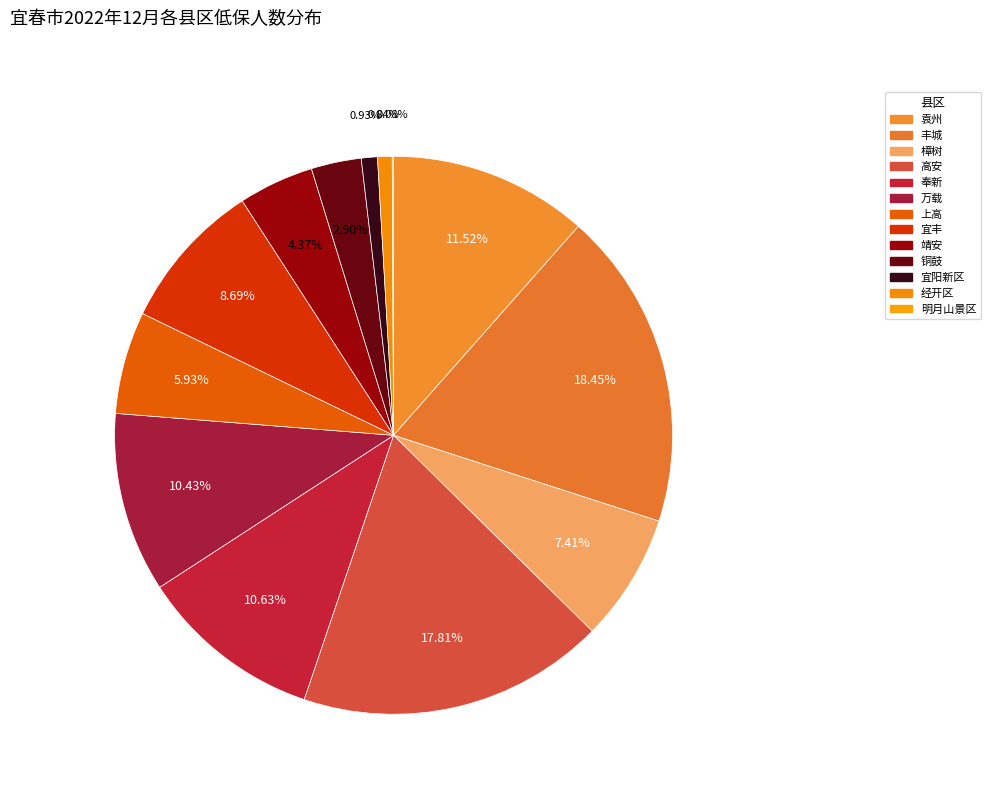

Which has a higher value, 上高 or 袁州?

袁州